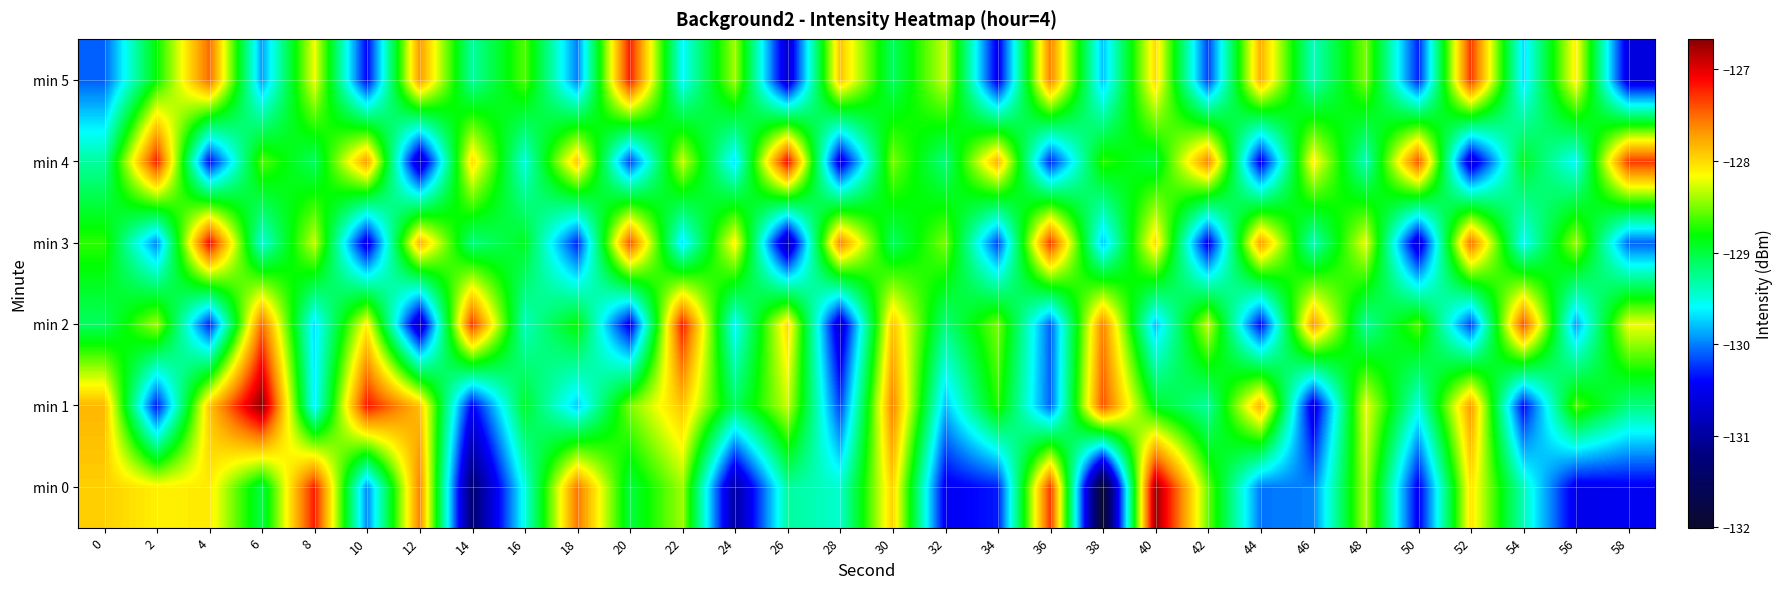

Between 10 and 32, which is larger?

10